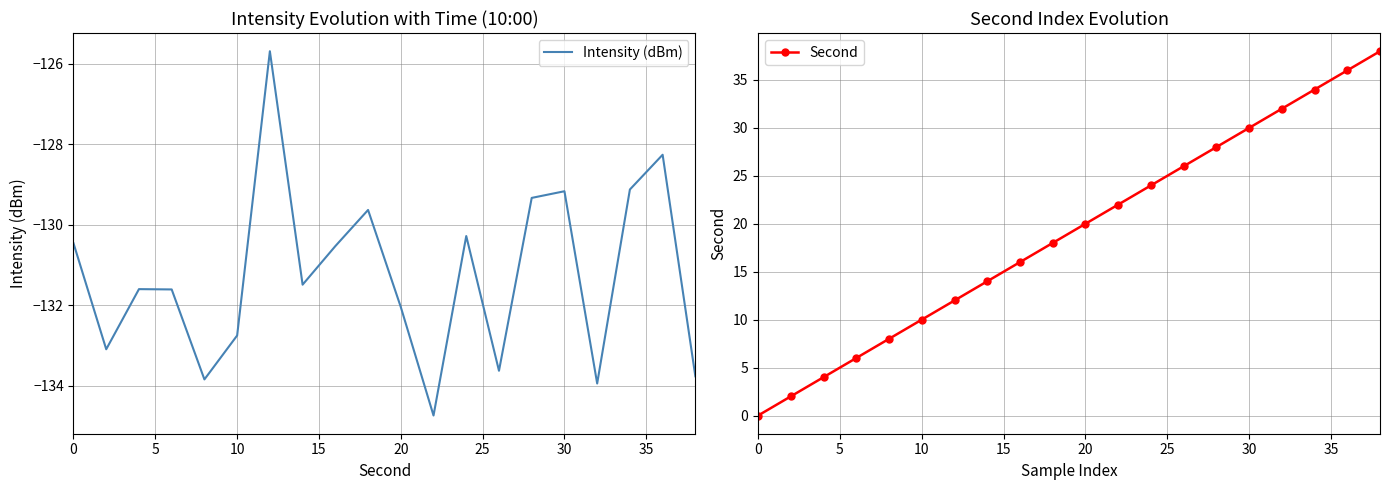

True or false: Intensity (dBm) has a value of -41.3 at 10.

False